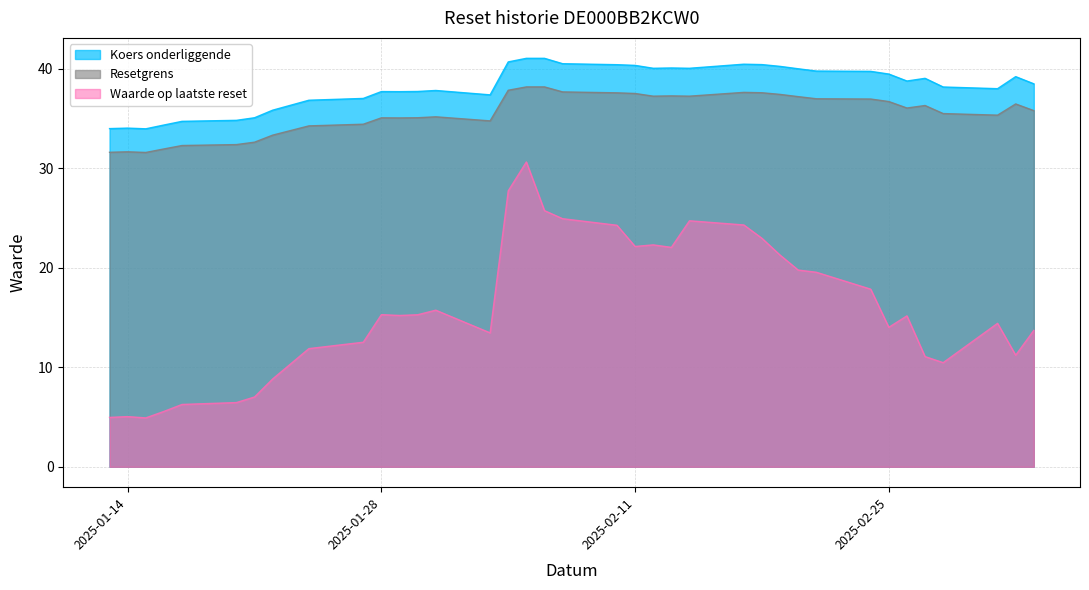

What is the label of the 15th point from the left?

2025-02-13